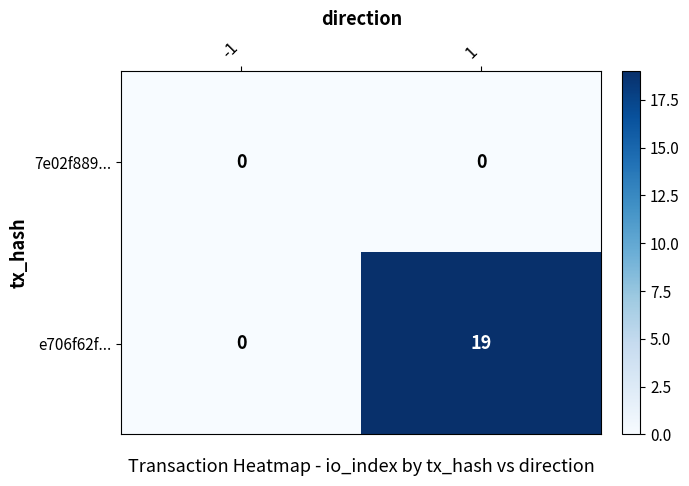

At how many categories does at least one series exceed 18?

1